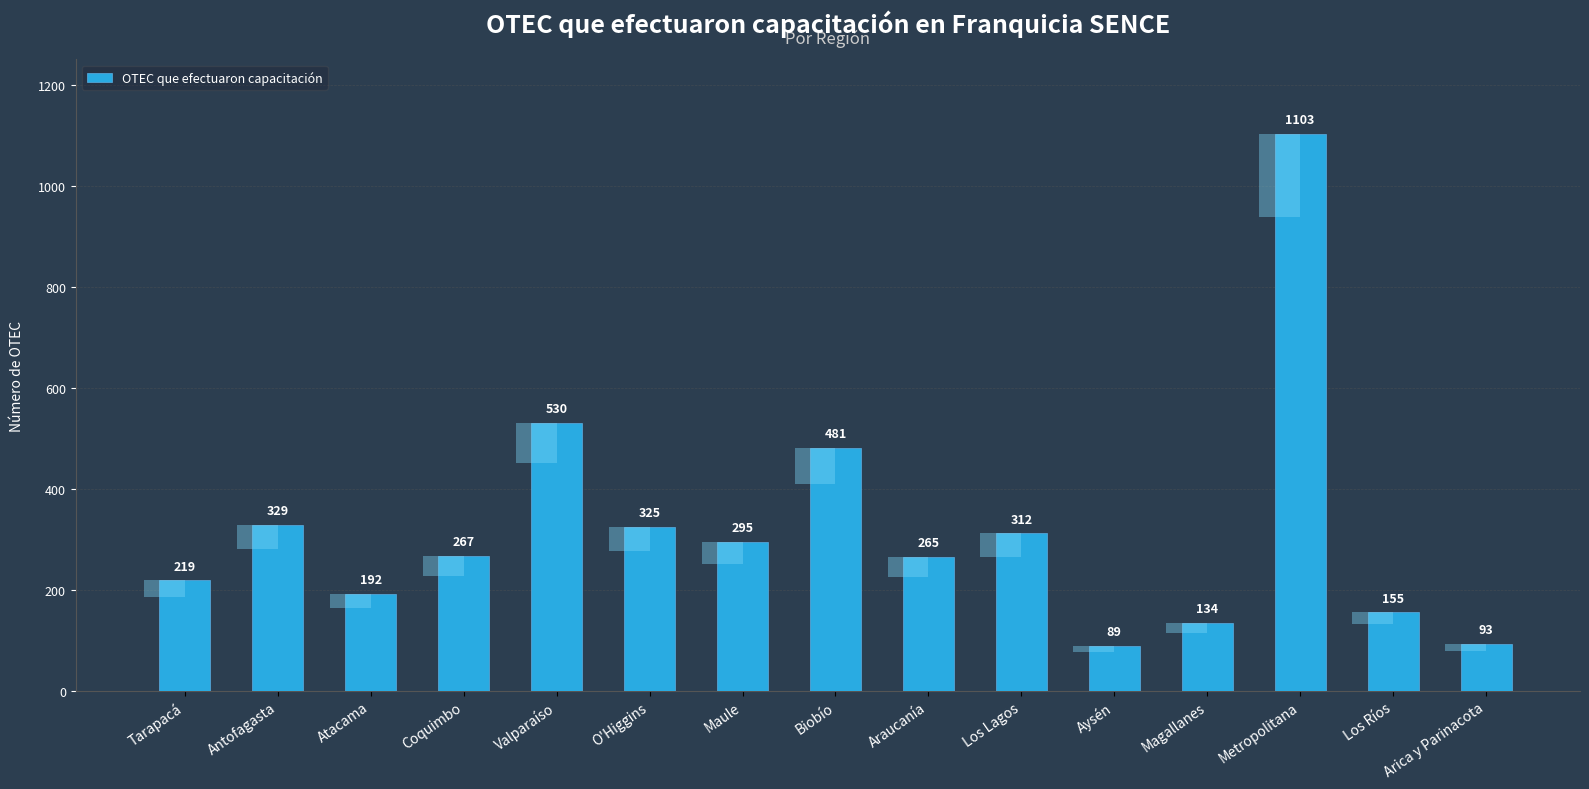

What is the change in value from Antofagasta to Magallanes?

-195